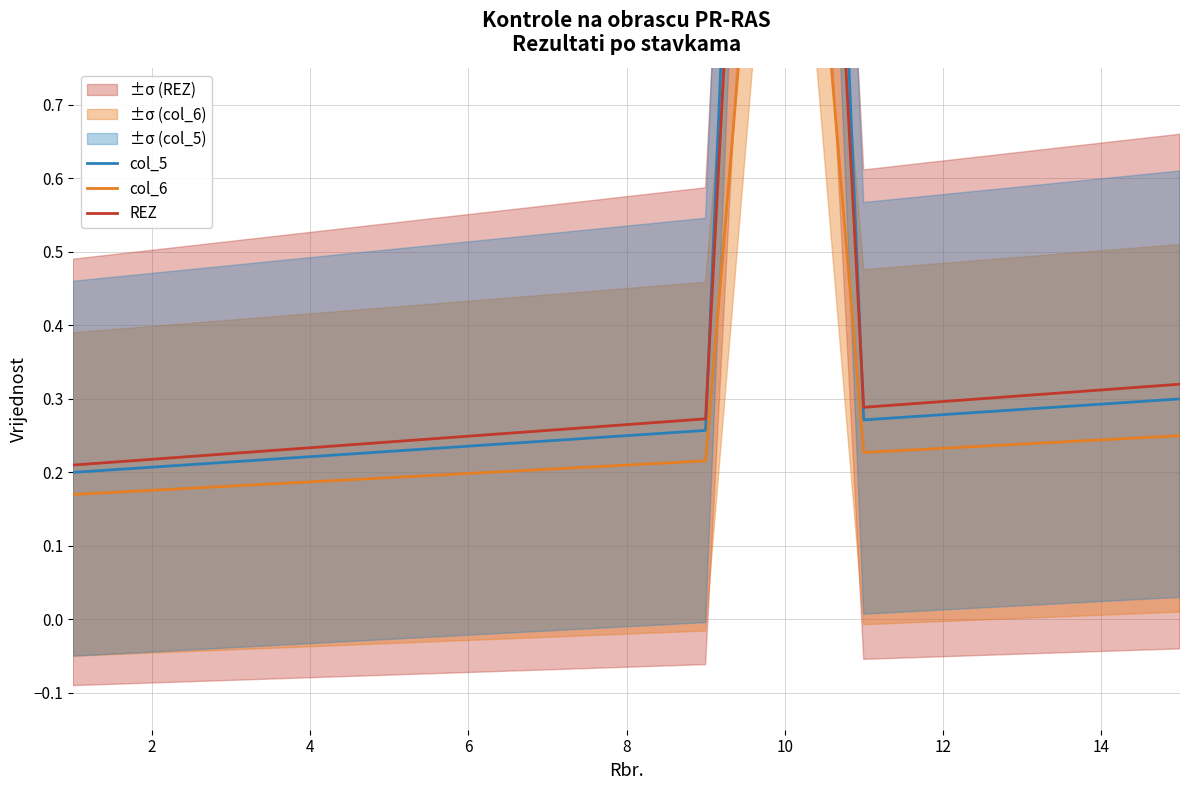

True or false: REZ and col_6 cross at least once.

False